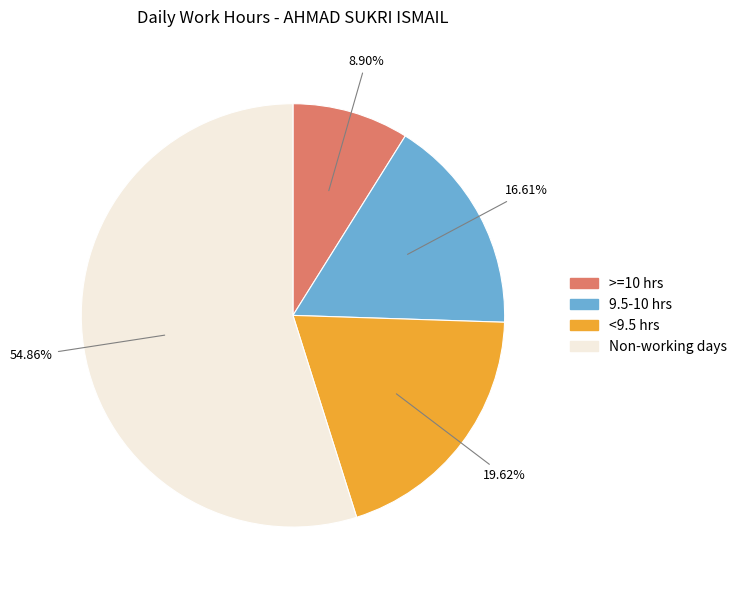

Is there any slice that represents more than half of the pie?

Yes